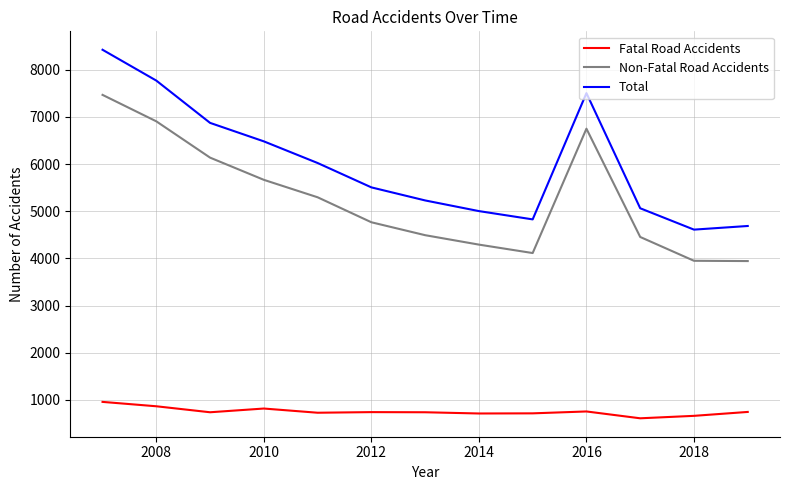

What is the sum of all Total values?

78018